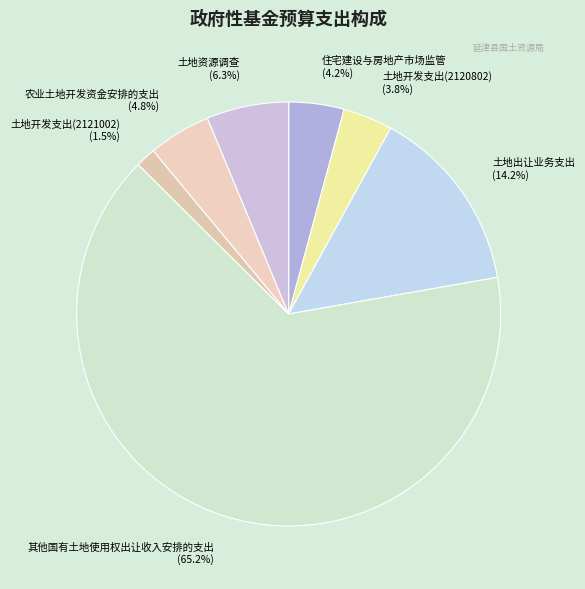

Which category has the biggest portion of the pie?

其他国有土地使用权出让收入安排的支出